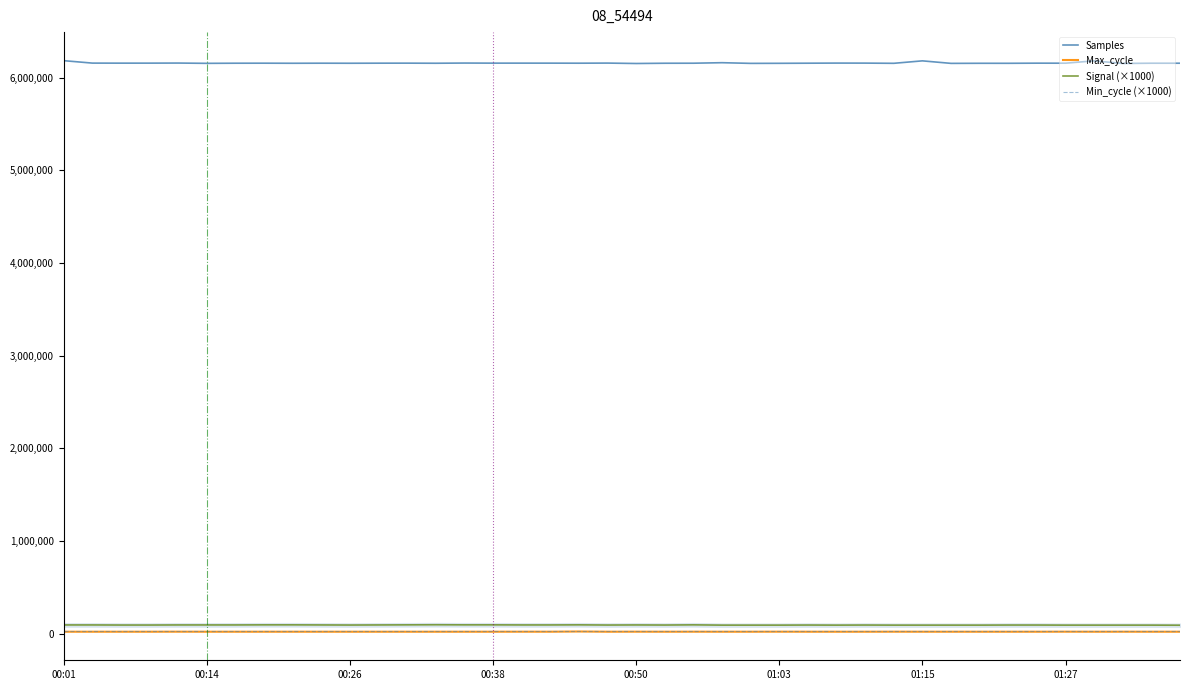

What is the minimum value for Samples?

6151449